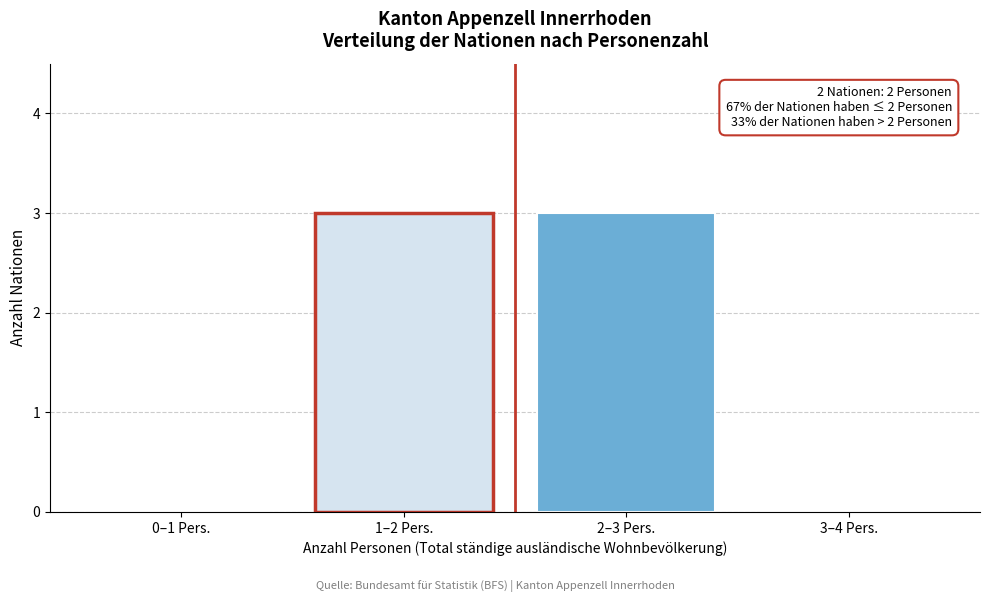

Reading left to right, list all the values displayed in this chart.

0–1 Pers.=0	1–2 Pers.=3	2–3 Pers.=3	3–4 Pers.=0